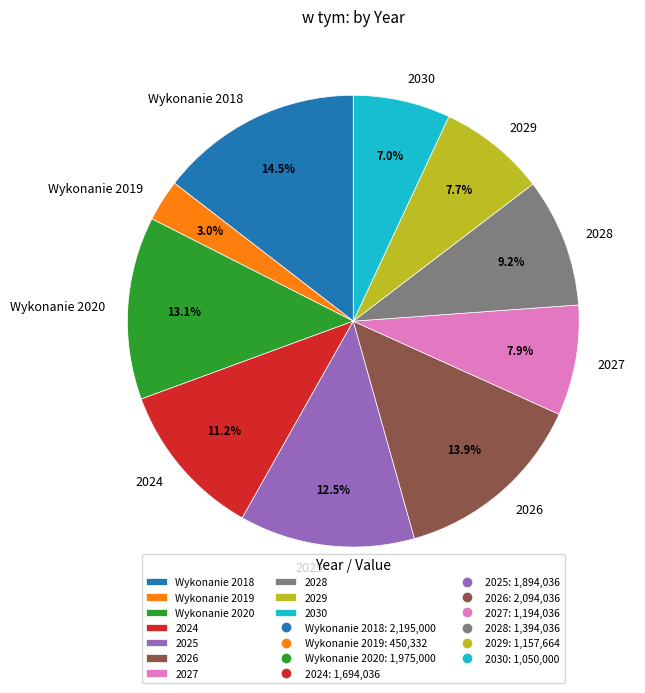

Which slice is the largest?

Wykonanie 2018